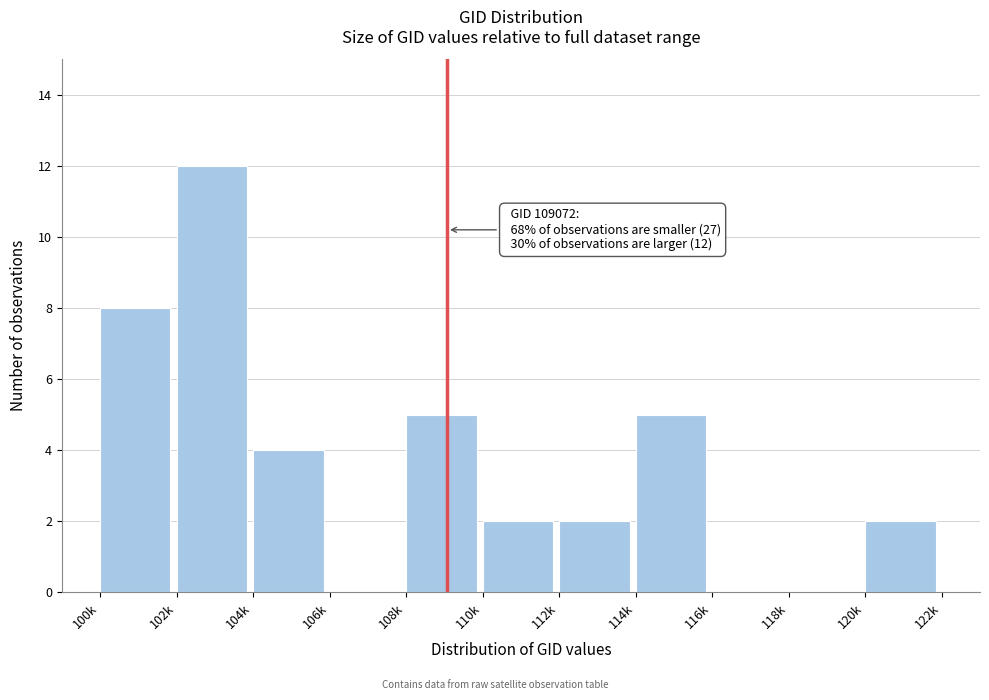

Reading right to left, what are all the values shown in this chart?

120k=2	118k=0	116k=0	114k=5	112k=2	110k=2	108k=5	106k=0	104k=4	102k=12	100k=8